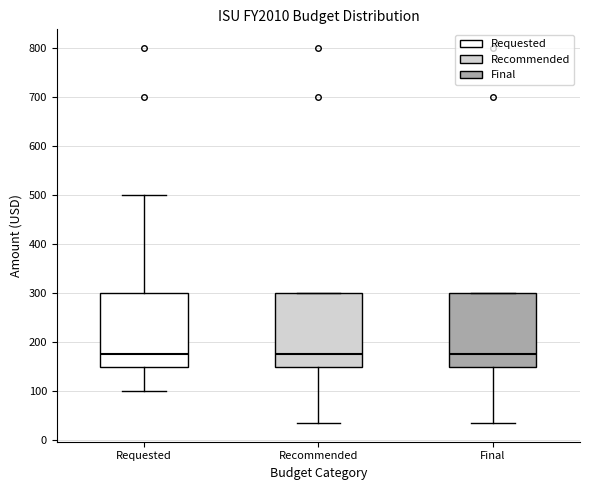

Reading left to right, transcribe this box plot: for each box, give where its median line is, the range the box spans, and where its two whiskers end, as read against the y-axis. The values are not printed on the chart, so give them approximately, as read against the axis.

Requested: median 180, box 150 to 300, whiskers 100 to 500
Recommended: median 180, box 150 to 300, whiskers 40 to 300
Final: median 180, box 150 to 300, whiskers 40 to 300